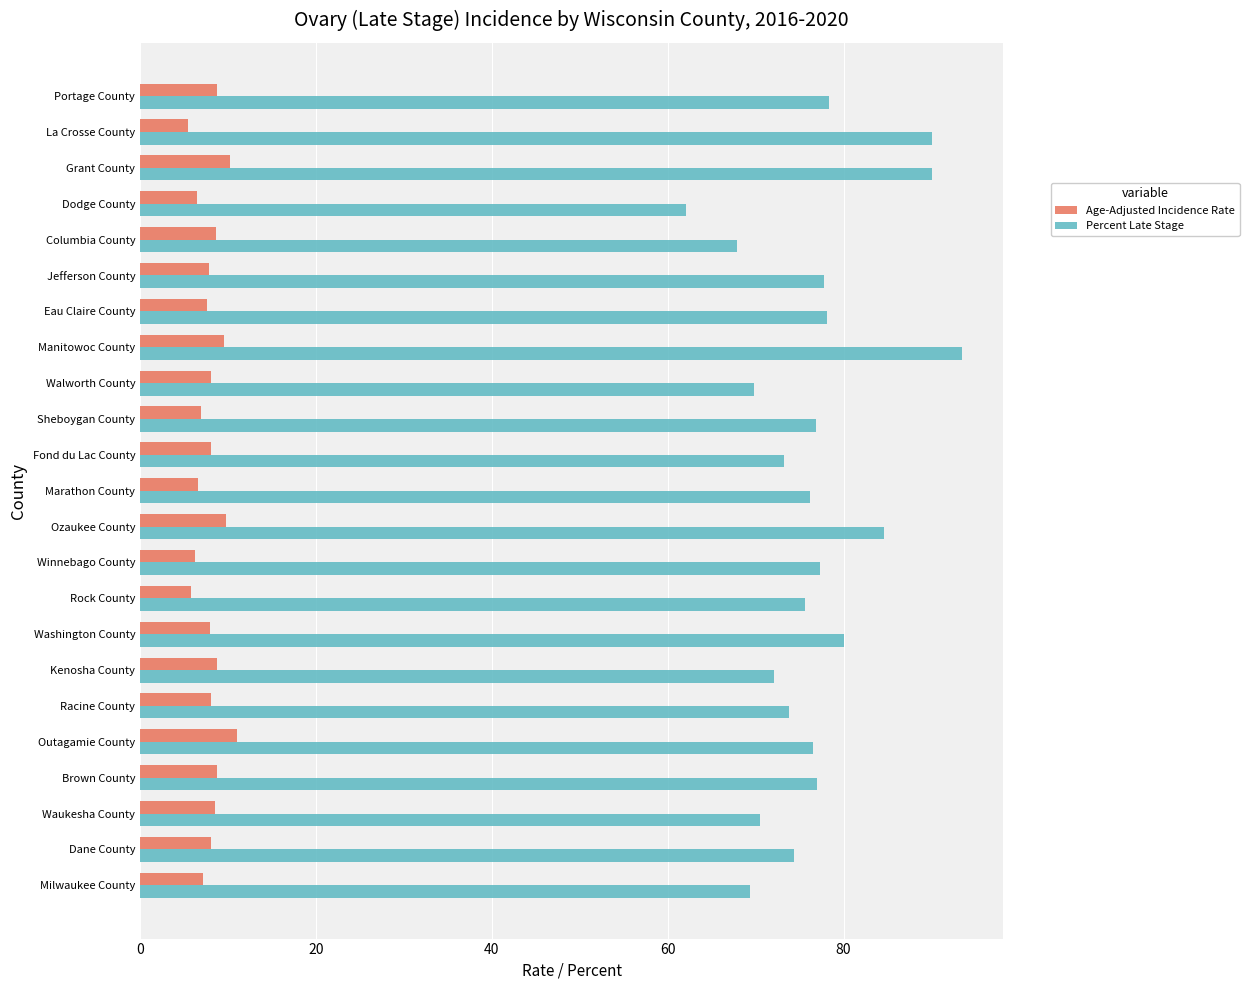

Is the value of Percent Late Stage at Ozaukee County greater than the value of Age-Adjusted Incidence Rate at Eau Claire County?

Yes